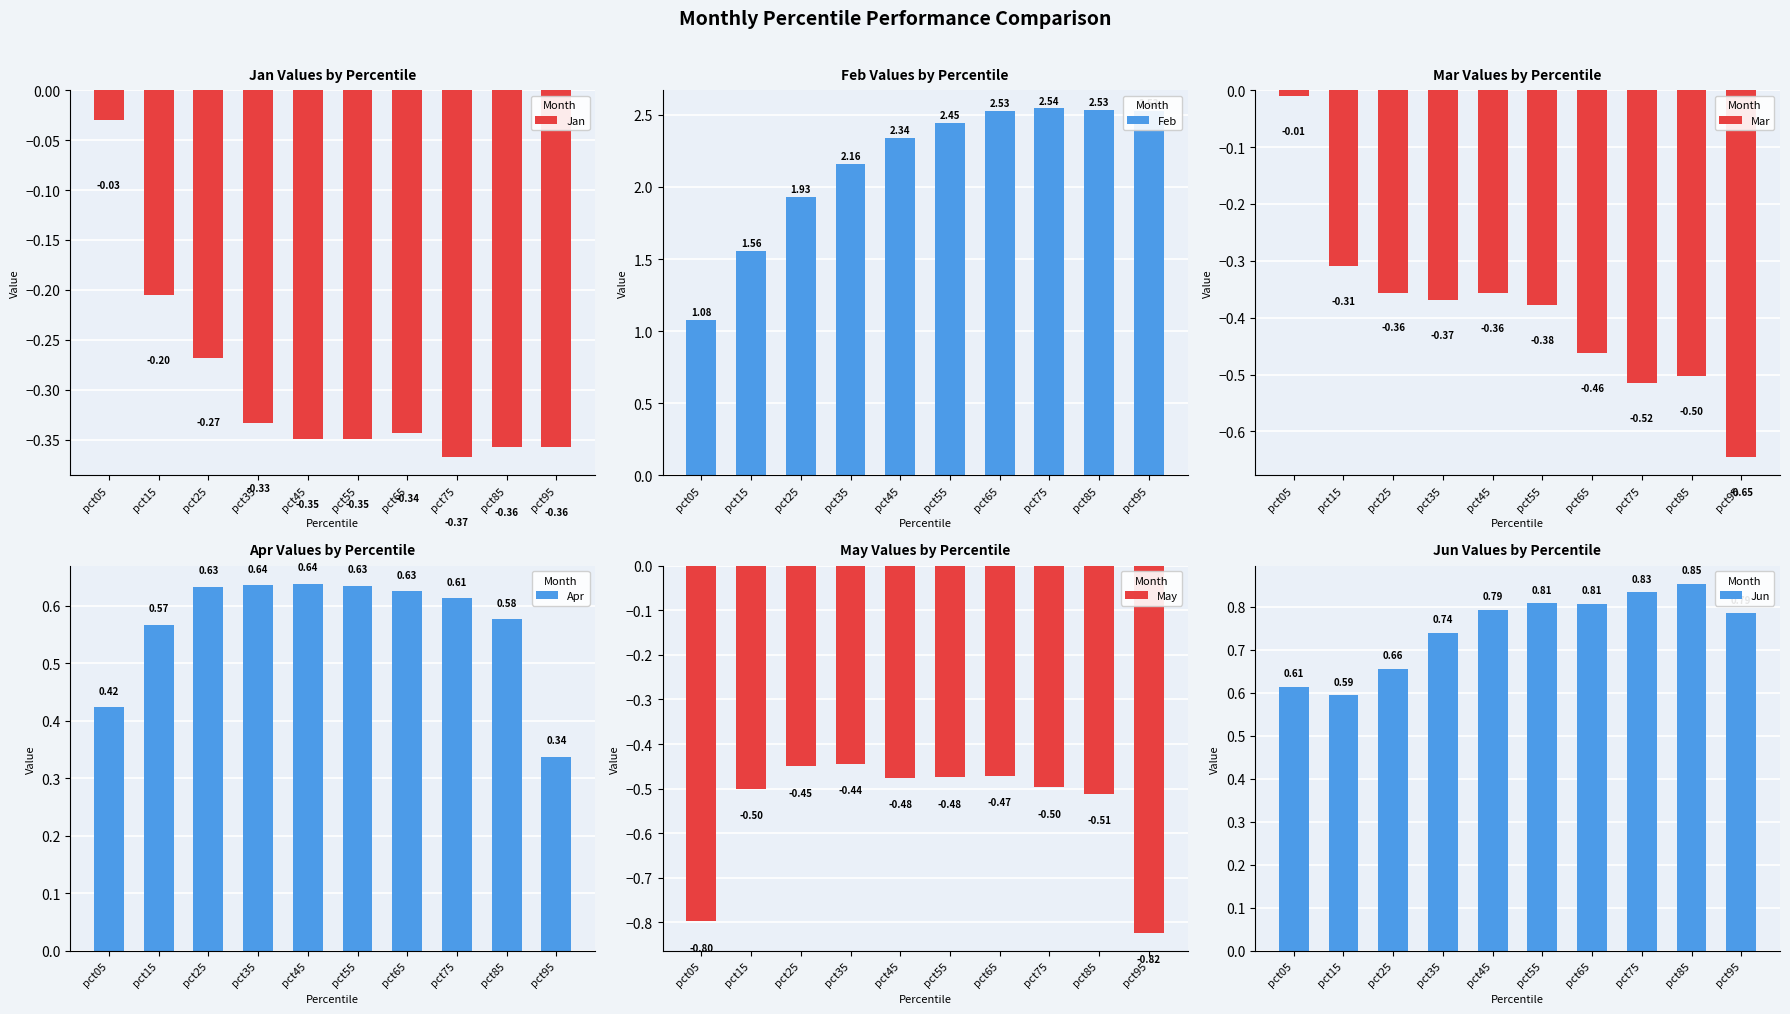

How many series are shown in this chart?

6